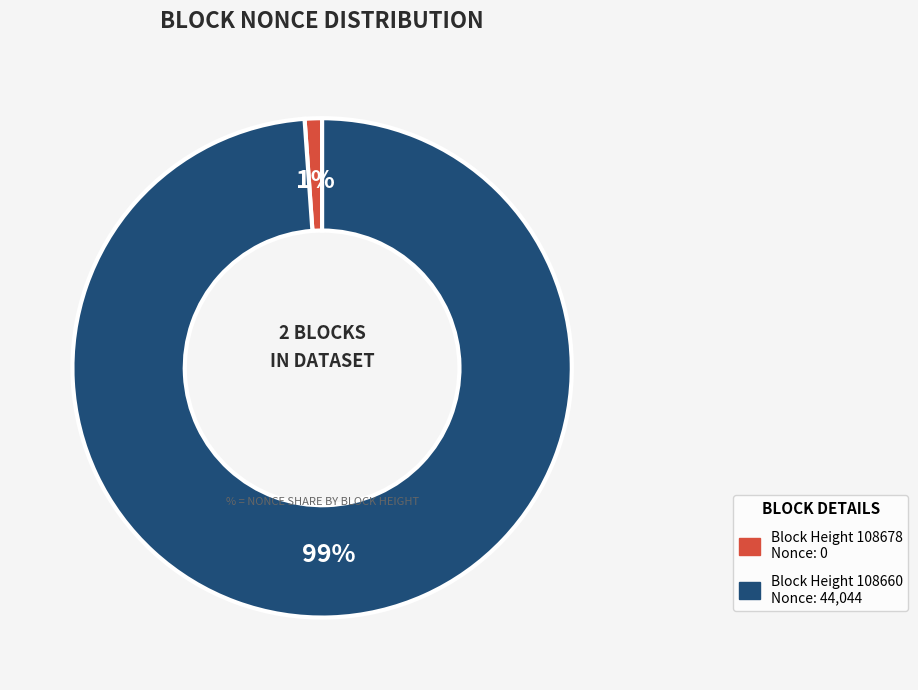

Is there a majority slice in this chart?

Yes